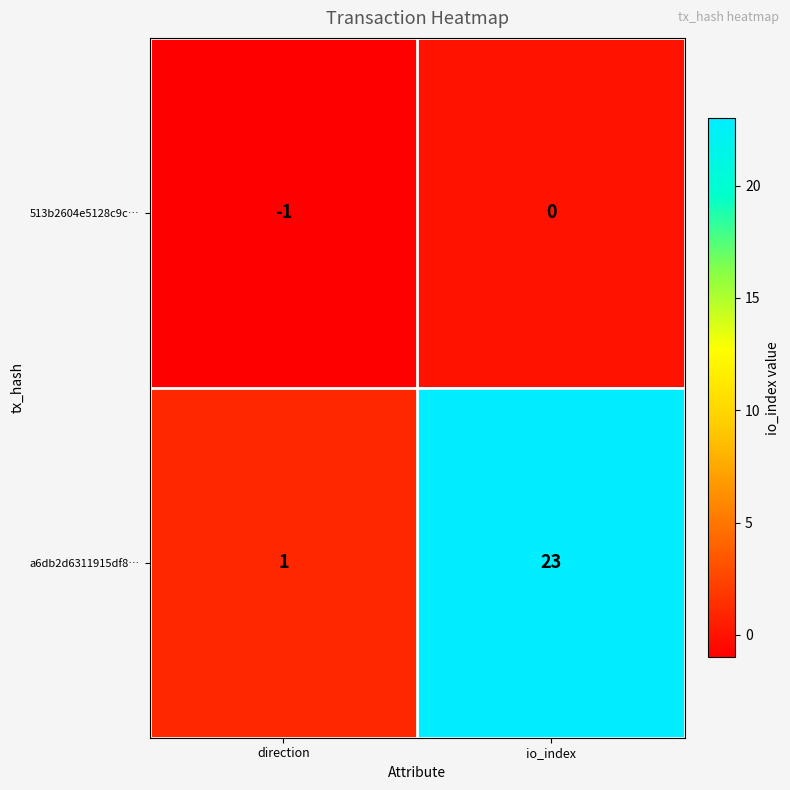

Reading right to left, list all the values displayed in this chart.

513b2604e5128c9c…: 0	-1
a6db2d6311915df8…: 23	1